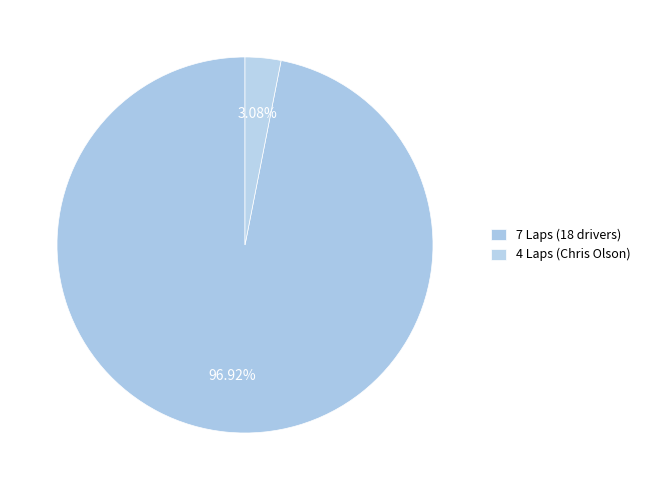

What is the largest slice in the pie chart?

7 Laps (18 drivers)